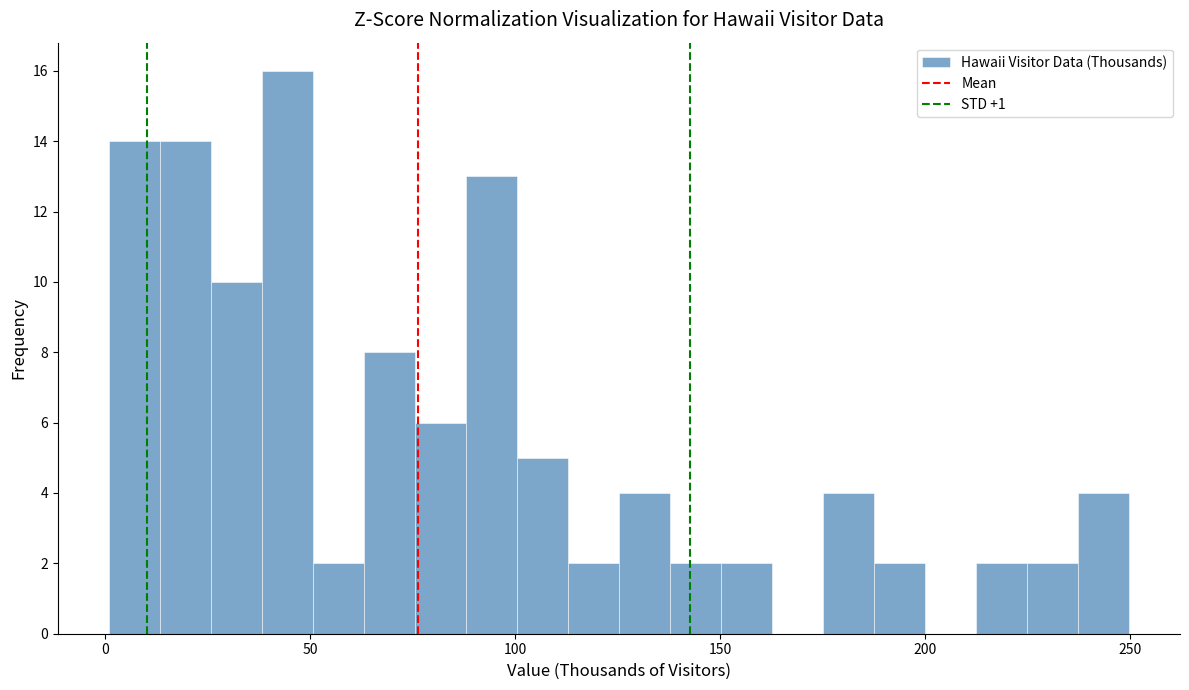

Read against the x-axis, roughly where is the centre of the tallest bar?

45